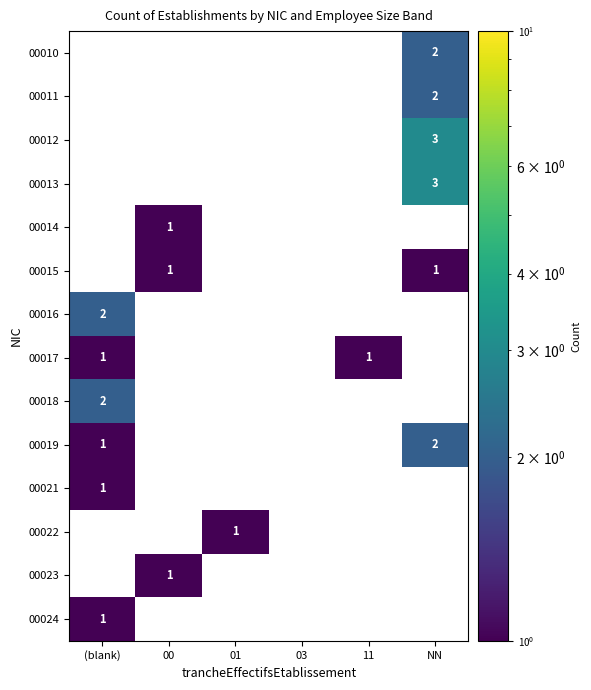

The value of 00023 at 00 is 1. True or false?

True